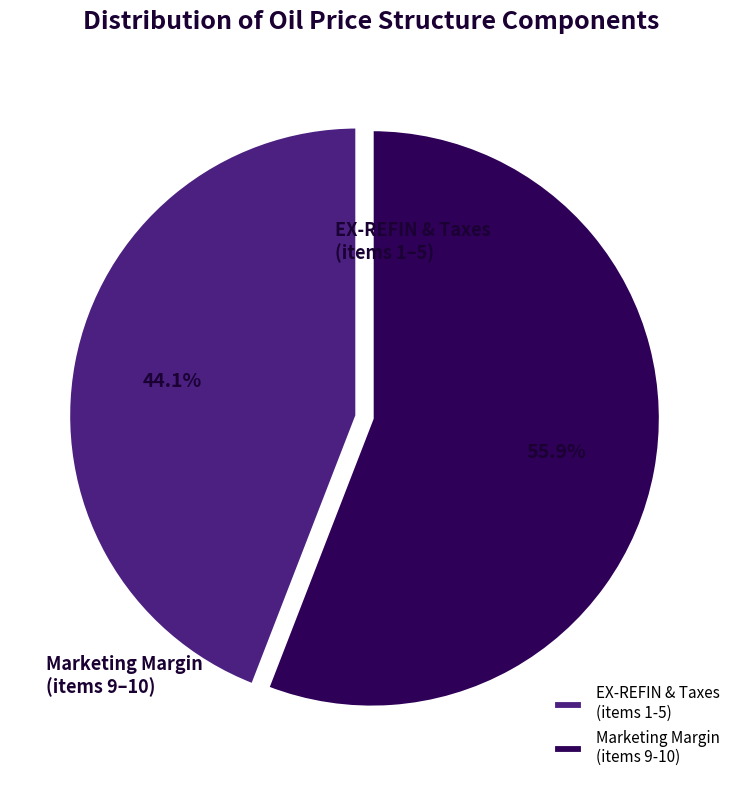

Approximately how many times larger is the value at EX-REFIN & Taxes (items 1-5) compared to Marketing Margin (items 9-10)?

0.8